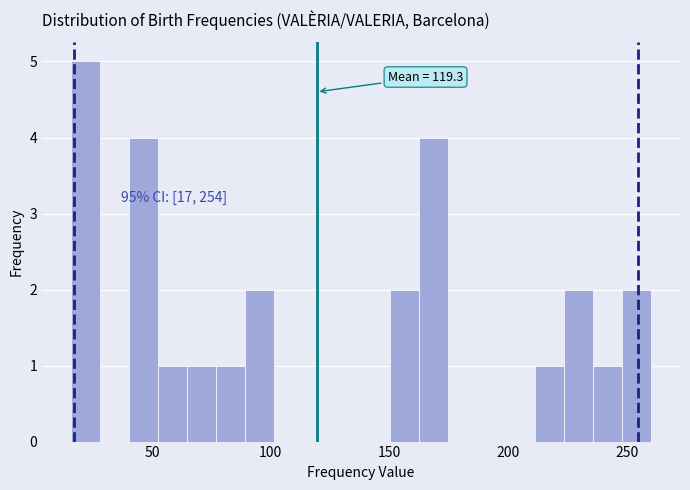

Read against the x-axis, roughly where is the centre of the tallest bar?

20